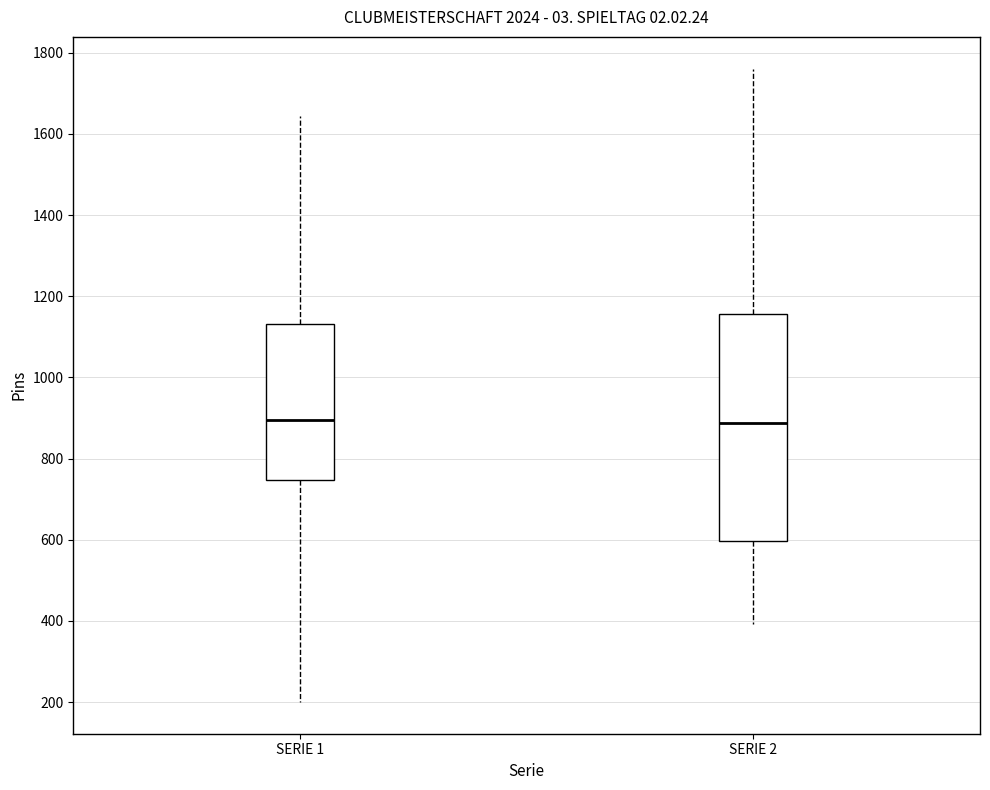

Where is the upper edge of the box for SERIE 1 on the y-axis? The values are not printed on the chart, so give them approximately, as read against the axis.

1140